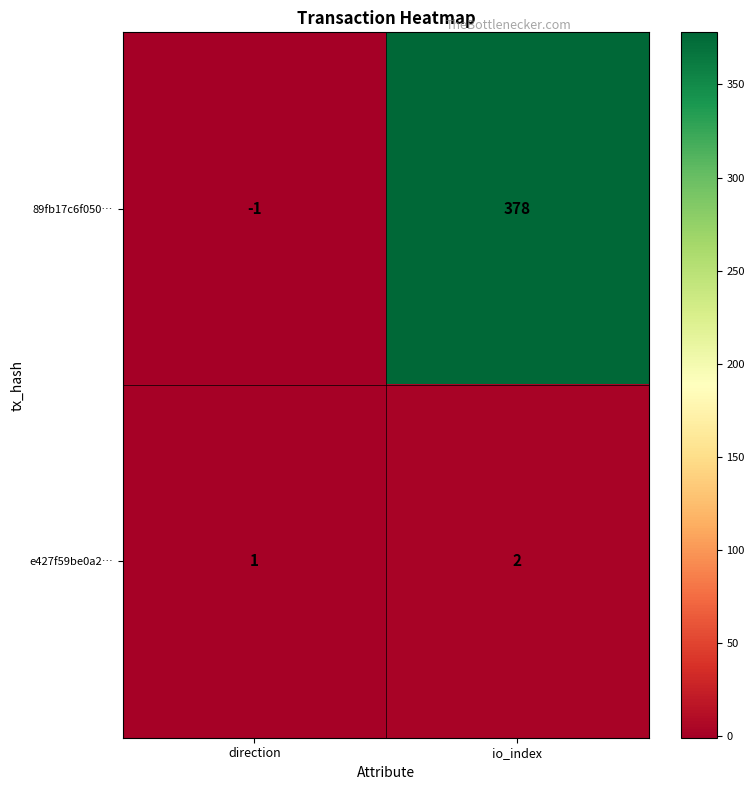

At which category is the sum across all series the highest?

io_index